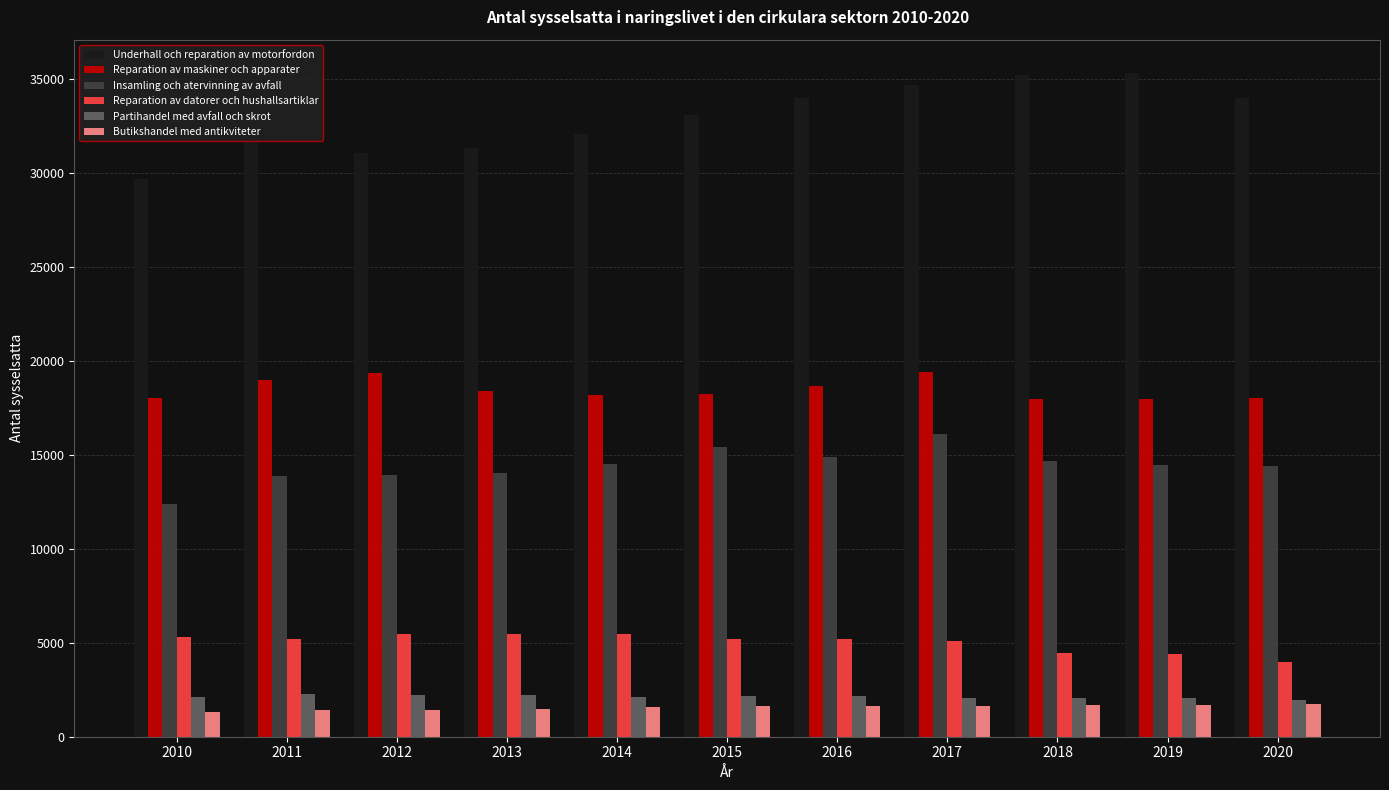

What is the total value across all series at 2014?

73888.0